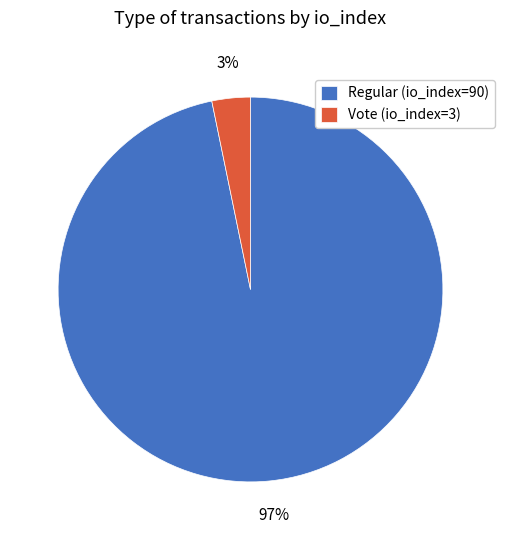

Is there a majority slice in this chart?

Yes